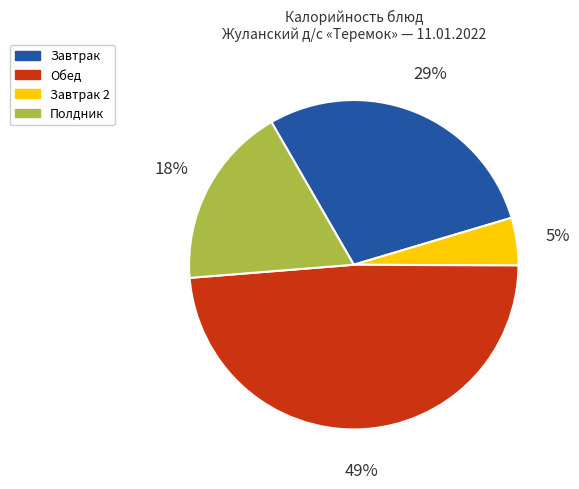

Count the number of slices in the pie.

4